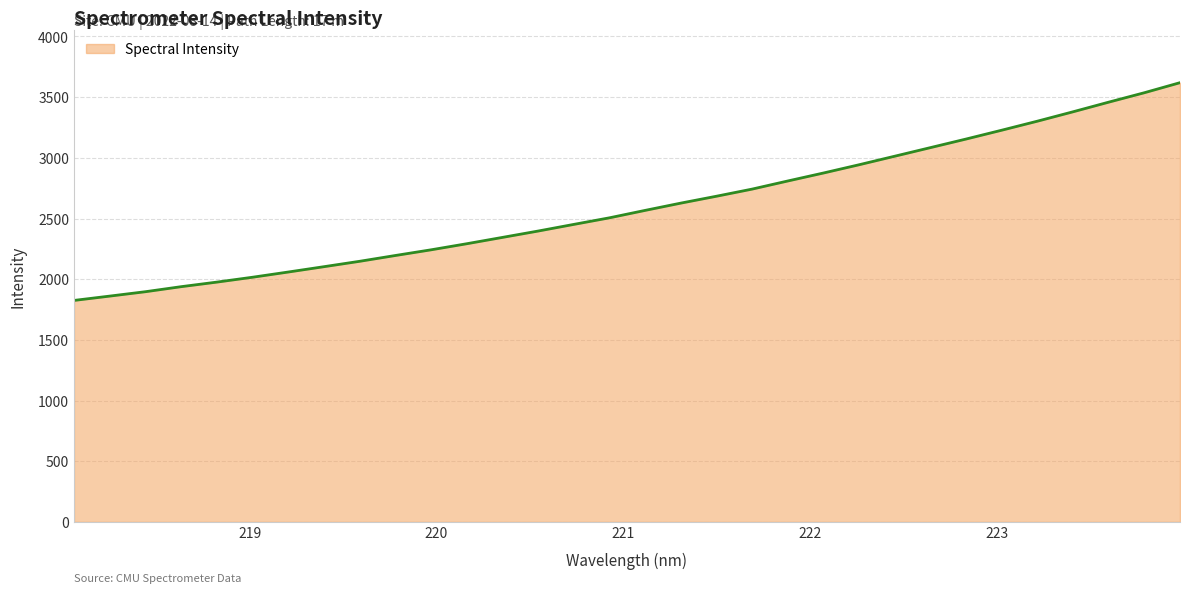

What is the difference between the maximum and minimum values?

1794.2